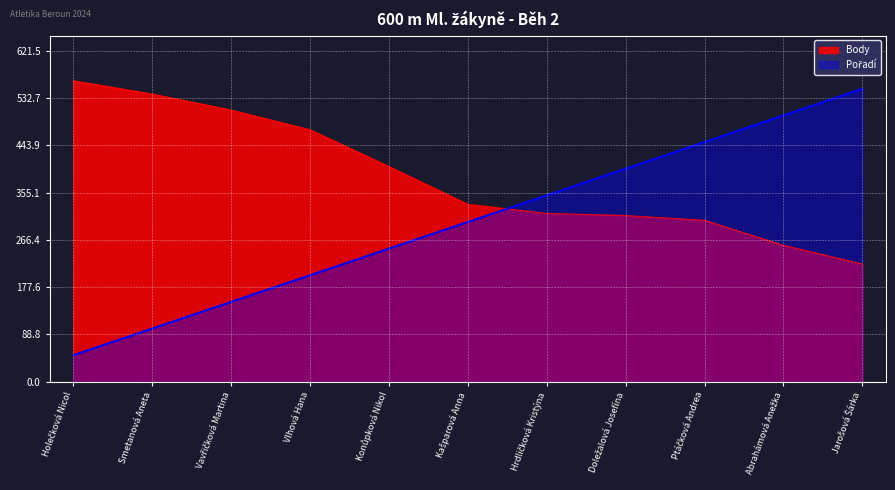

Where do Pořadí and Body first cross each other?

Kašparová Anna and Hrdličková Kristýna